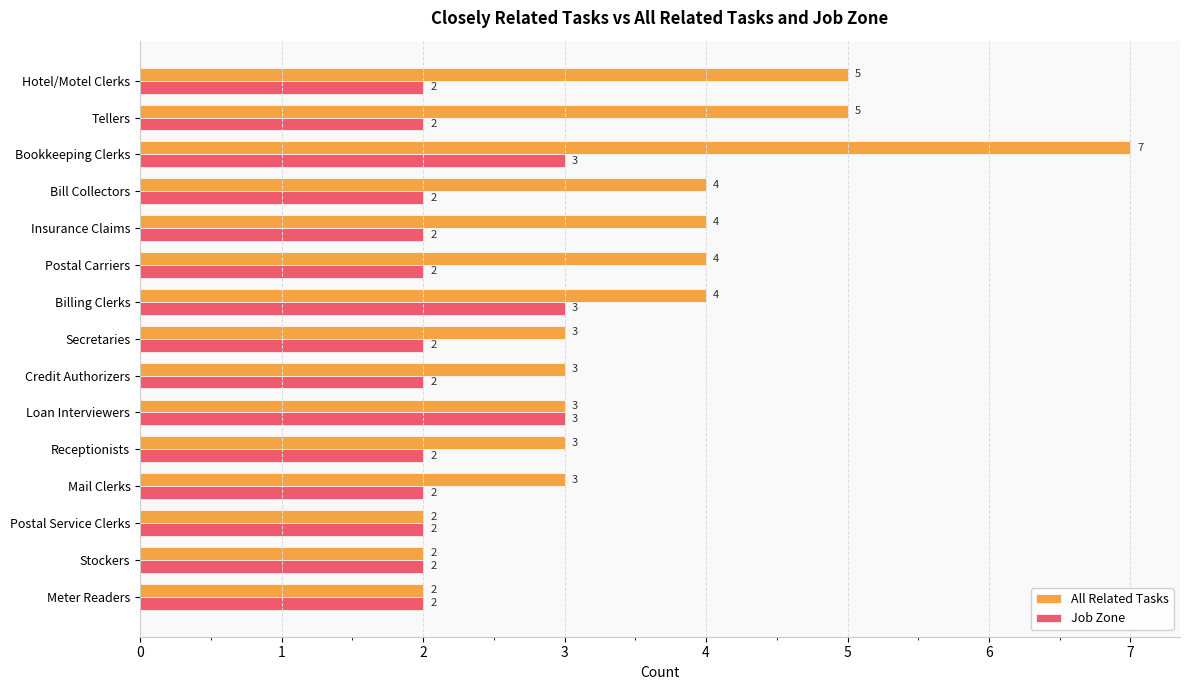

Is it true that Job Zone equals 1 at Meter Readers?

False